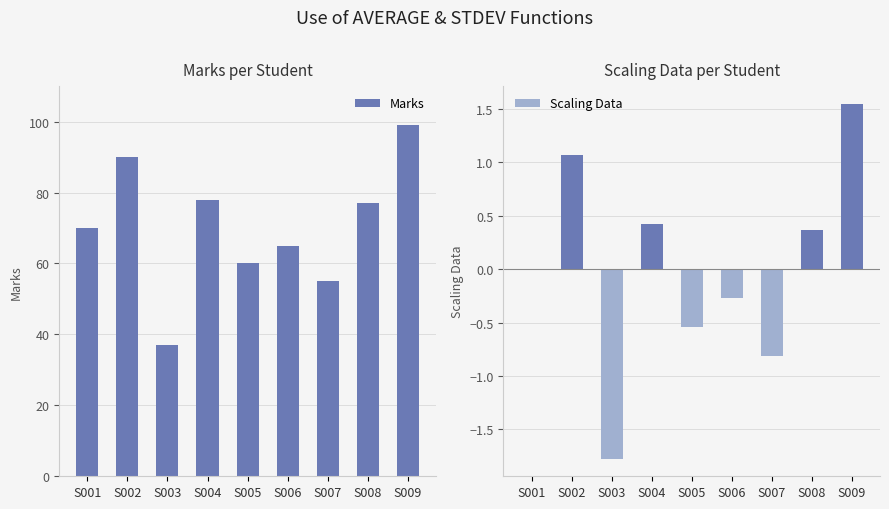

How many data points in Scaling Data are less than 0?

5